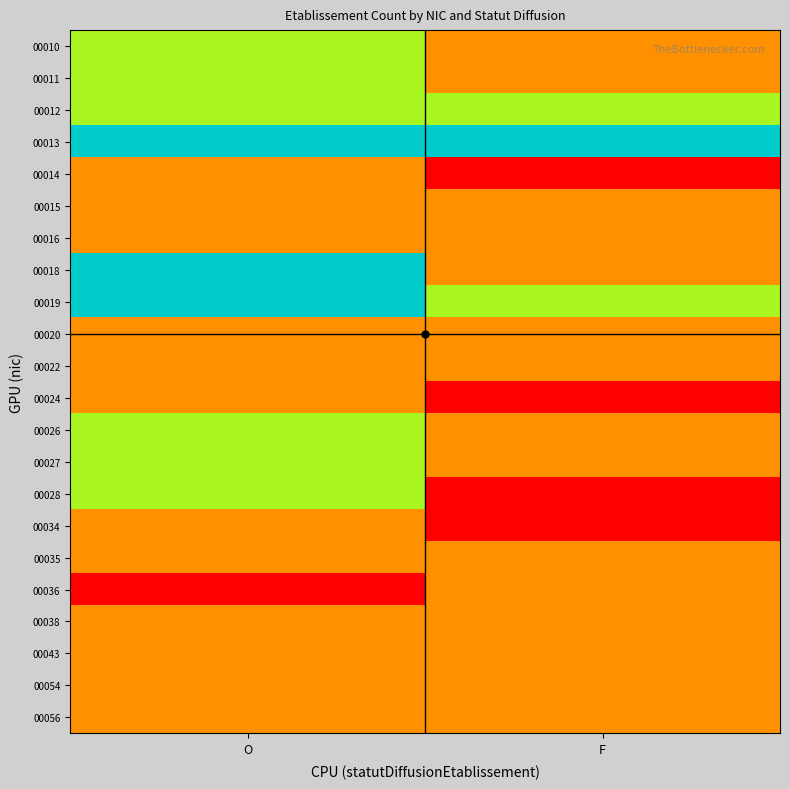

Reading left to right, what are all the values shown in this chart?

00010: O=2	F=1
00011: O=2	F=1
00012: O=2	F=2
00013: O=3	F=3
00014: O=1	F=0
00015: O=1	F=1
00016: O=1	F=1
00018: O=3	F=1
00019: O=3	F=2
00020: O=1	F=1
00022: O=1	F=1
00024: O=1	F=0
00026: O=2	F=1
00027: O=2	F=1
00028: O=2	F=0
00034: O=1	F=0
00035: O=1	F=1
00036: O=0	F=1
00038: O=1	F=1
00043: O=1	F=1
00054: O=1	F=1
00056: O=1	F=1